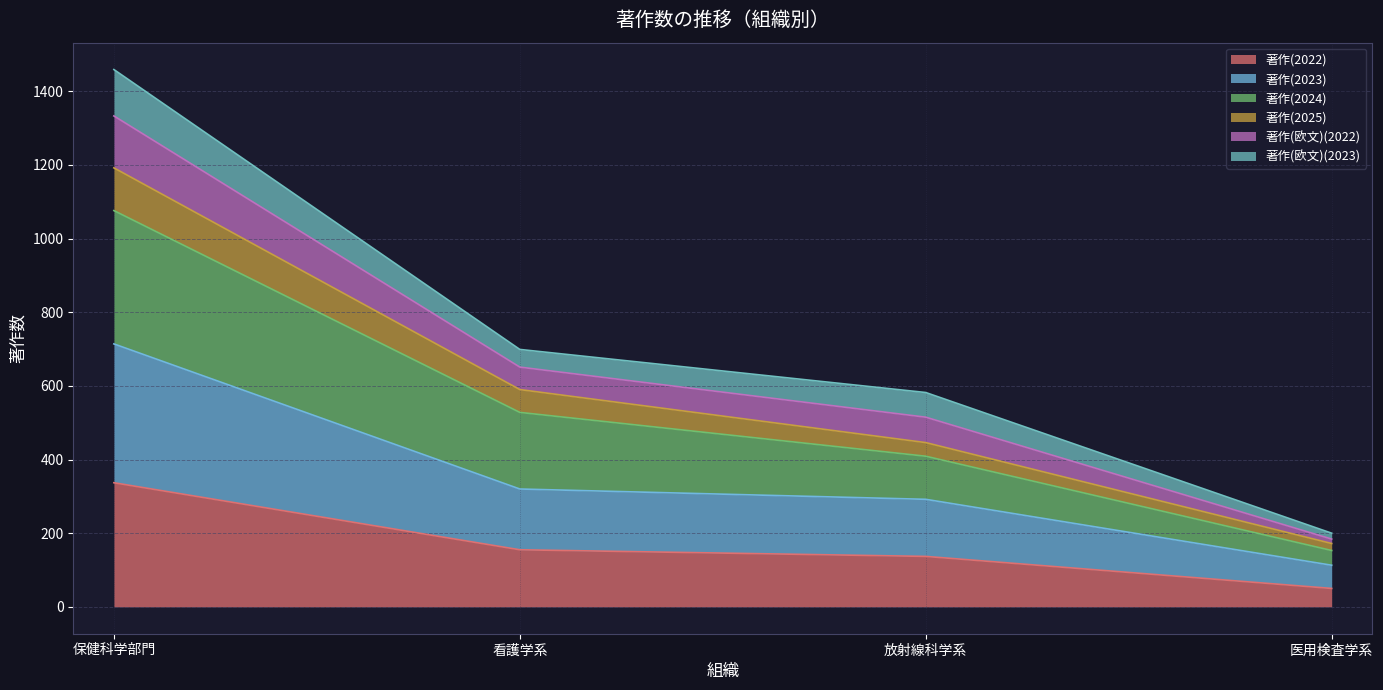

How many lines are shown in the chart?

6